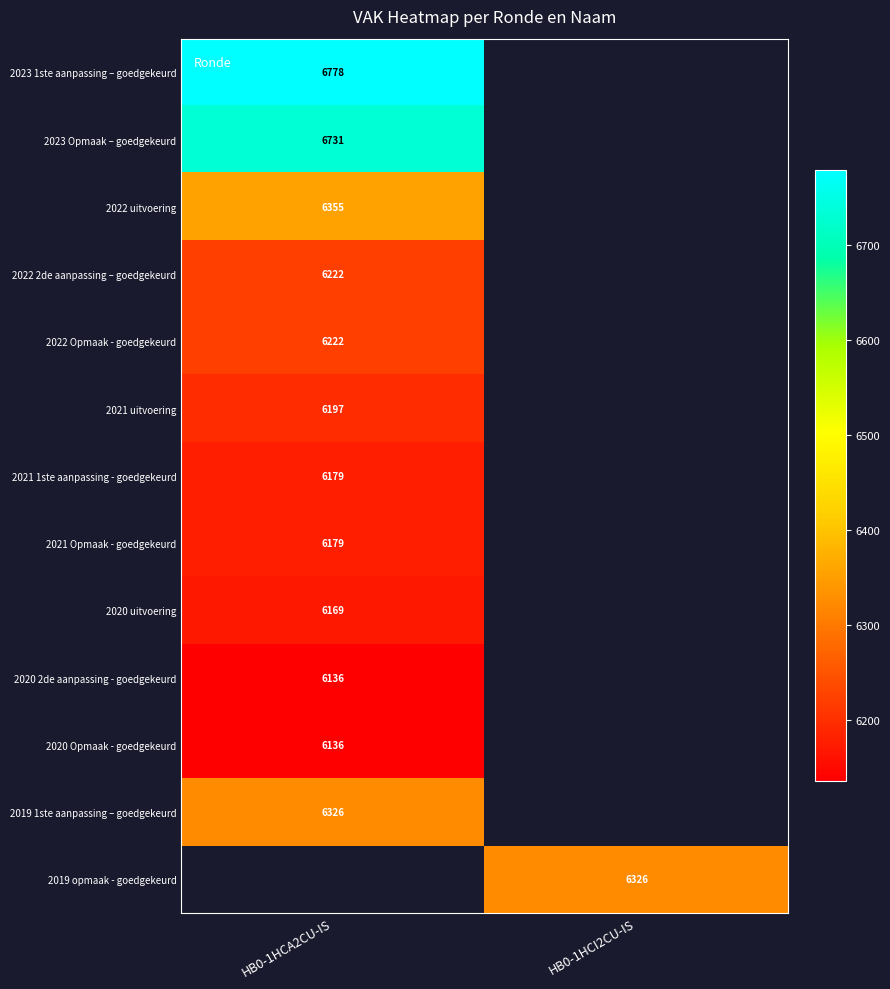

Which has a higher value, HB0-1HCI2CU-IS or HB0-1HCA2CU-IS?

HB0-1HCA2CU-IS